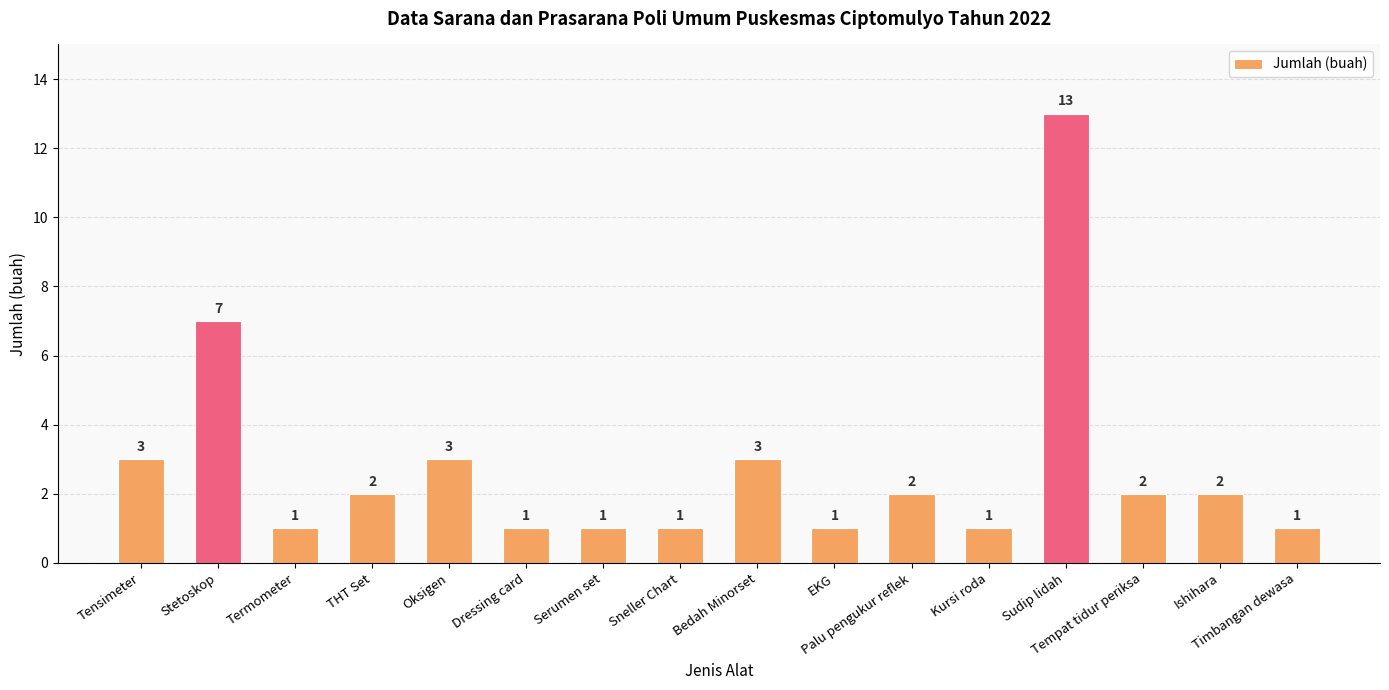

What is the value of the 11th bar from the left?

2